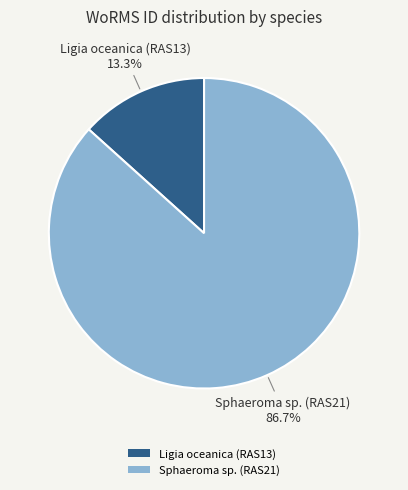

Is Ligia oceanica (RAS13) the majority of the pie?

No